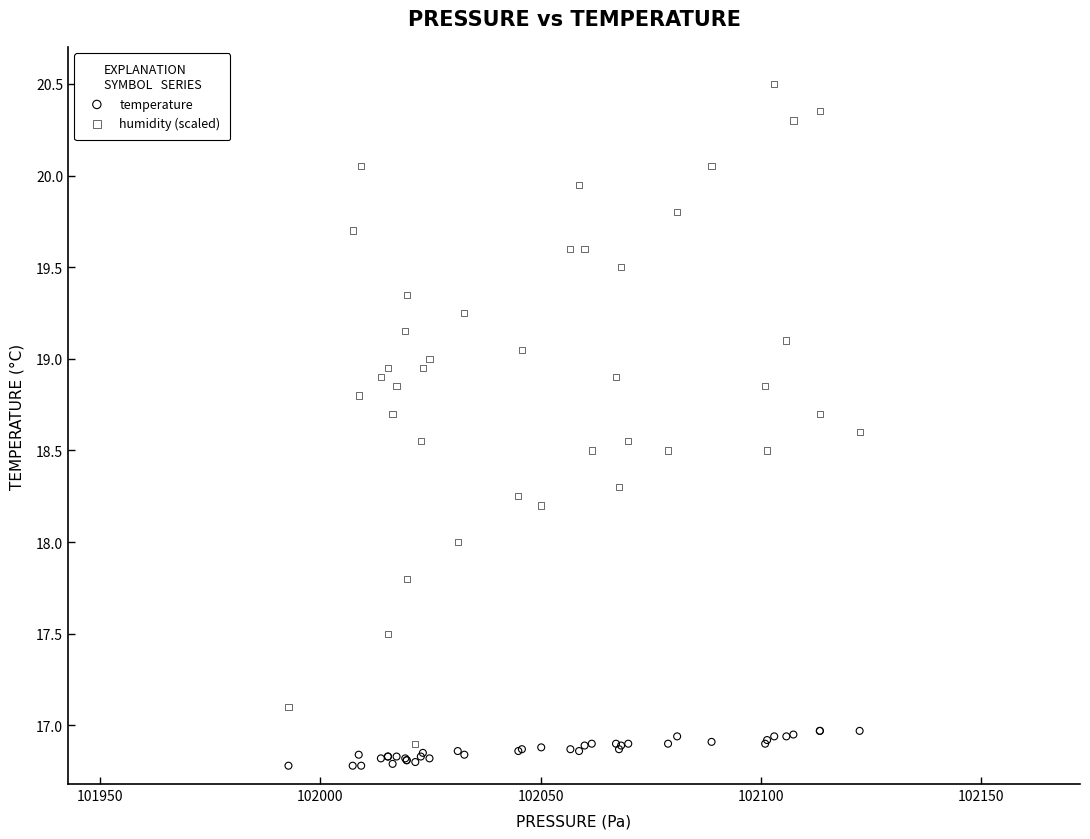

Which series contains the highest Y value?

humidity (scaled)